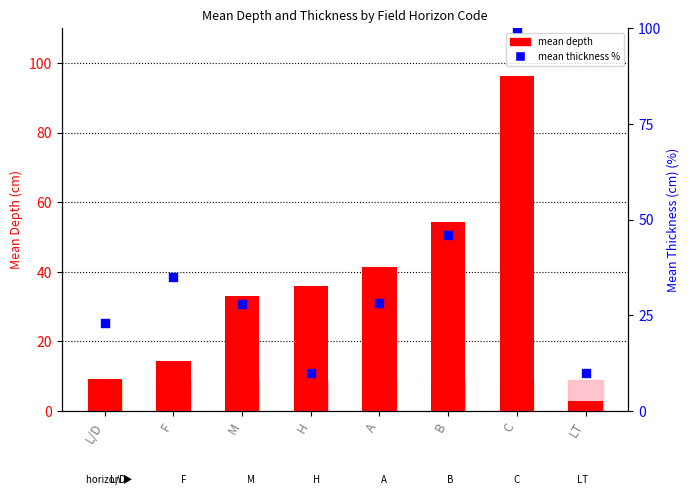

What are all the series names shown in the legend?

mean depth, mean thickness %